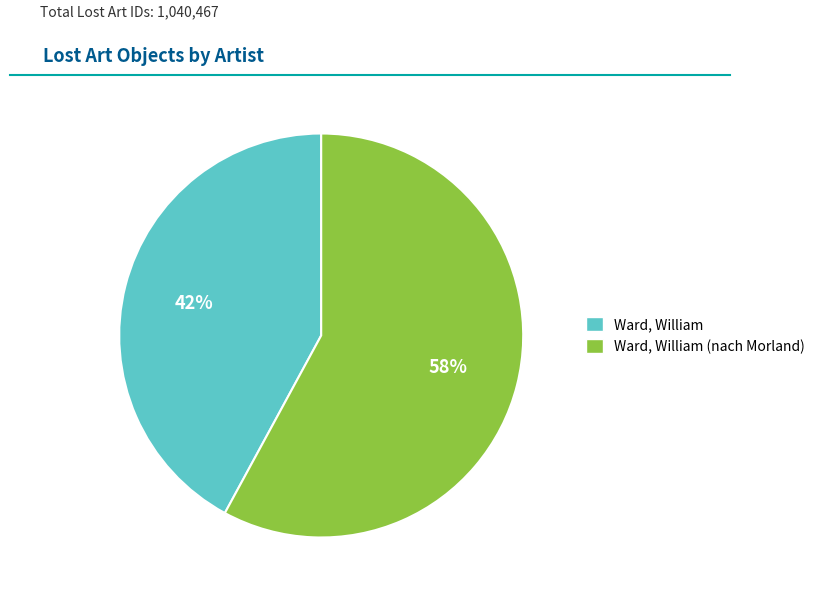

True or false: Ward, William (nach Morland) accounts for 45% of the total.

False